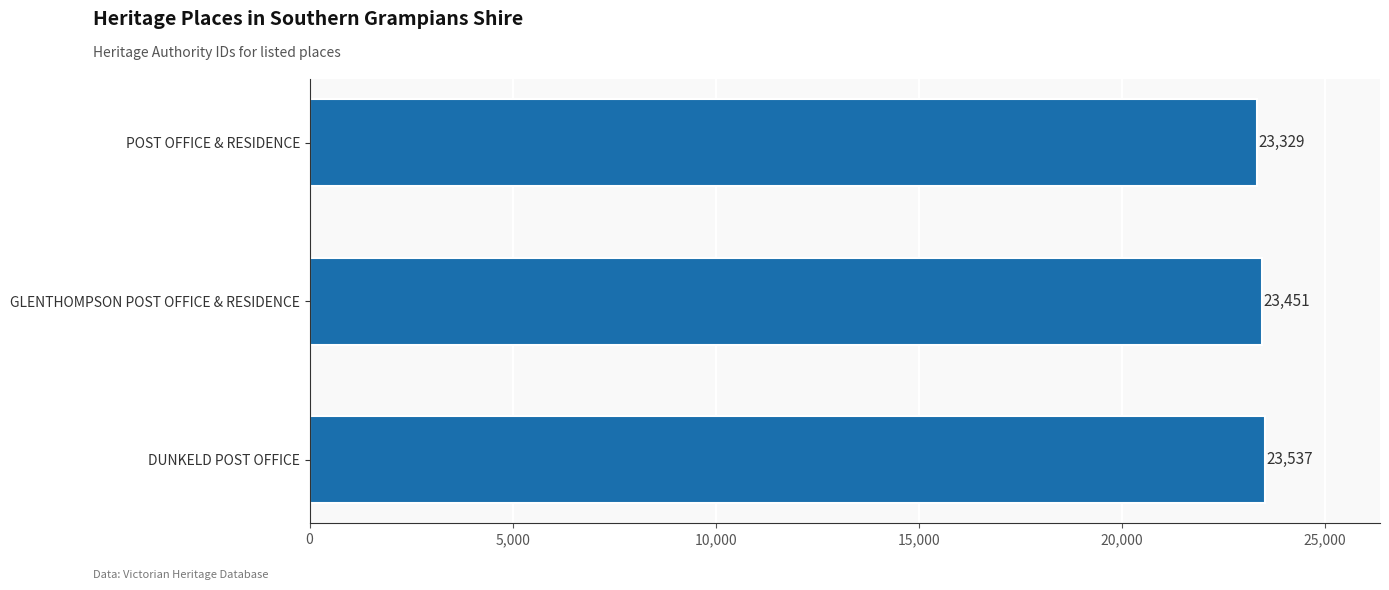

At which label is the value closest to 23433?

GLENTHOMPSON POST OFFICE & RESIDENCE